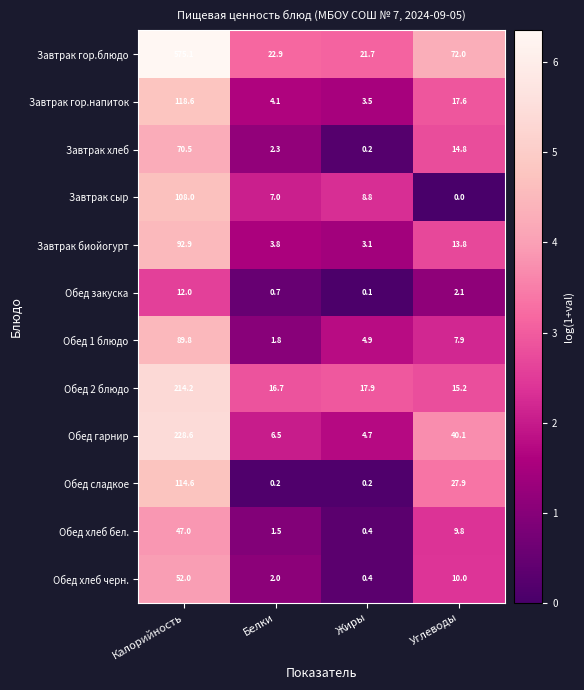

What is the difference between the Обед 2 блюдо values at Жиры and Калорийность?

196.3